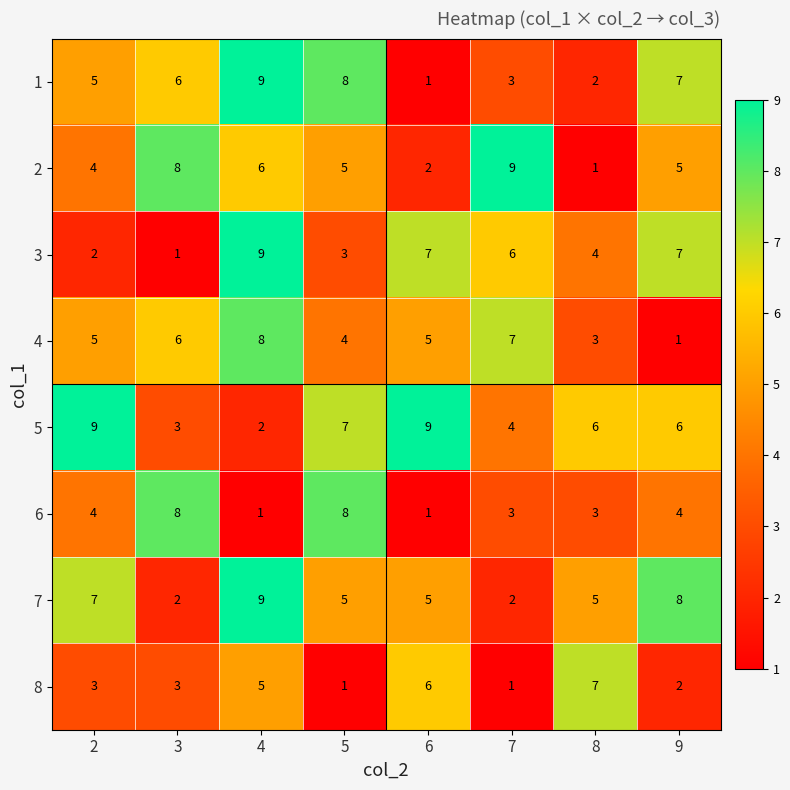

Read the 7 value at 4.

9